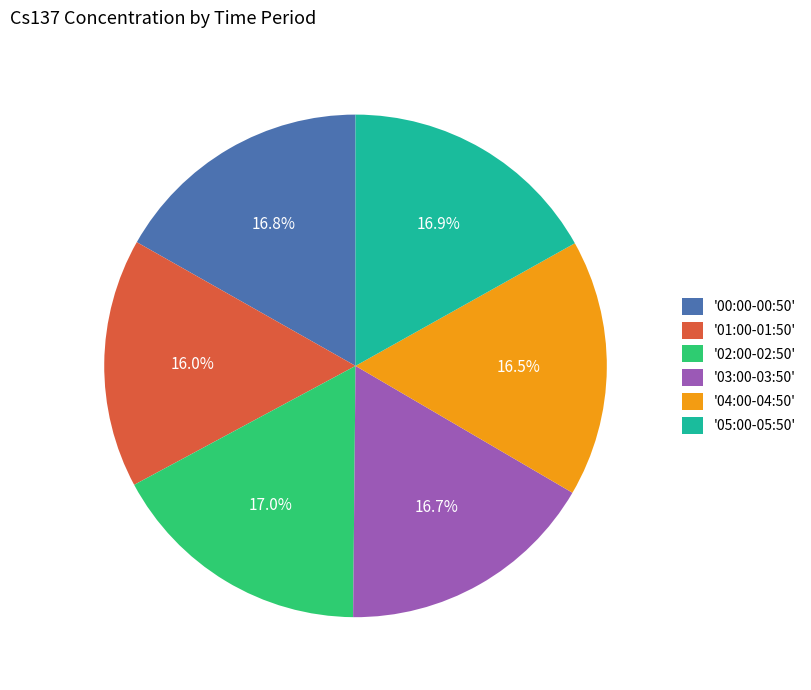

Approximately how many times larger is the value at '03:00-03:50' compared to '00:00-00:50'?

1.0